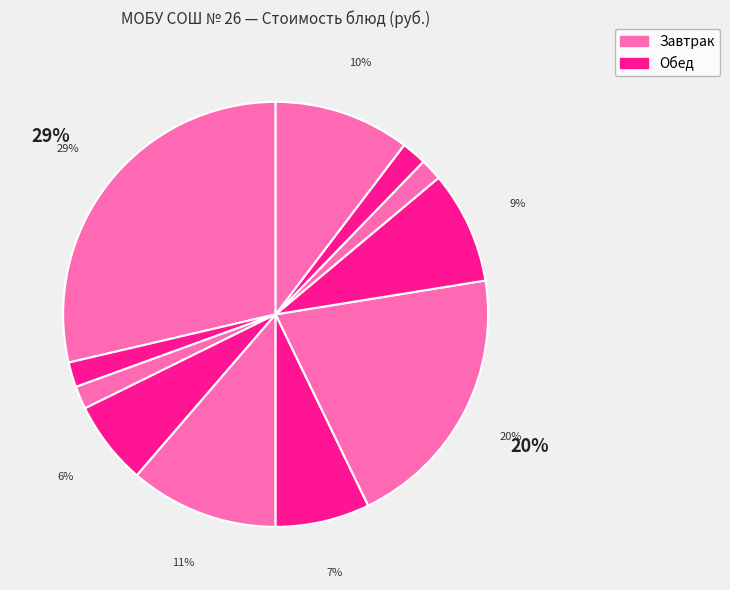

Count the number of slices in the pie.

11